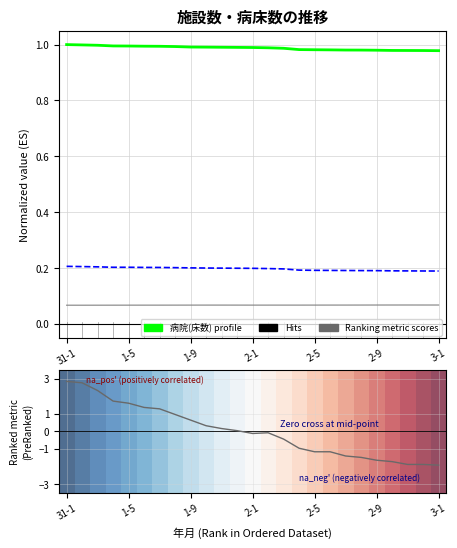

What value does the 病院(床数) series have at 14?

1.0